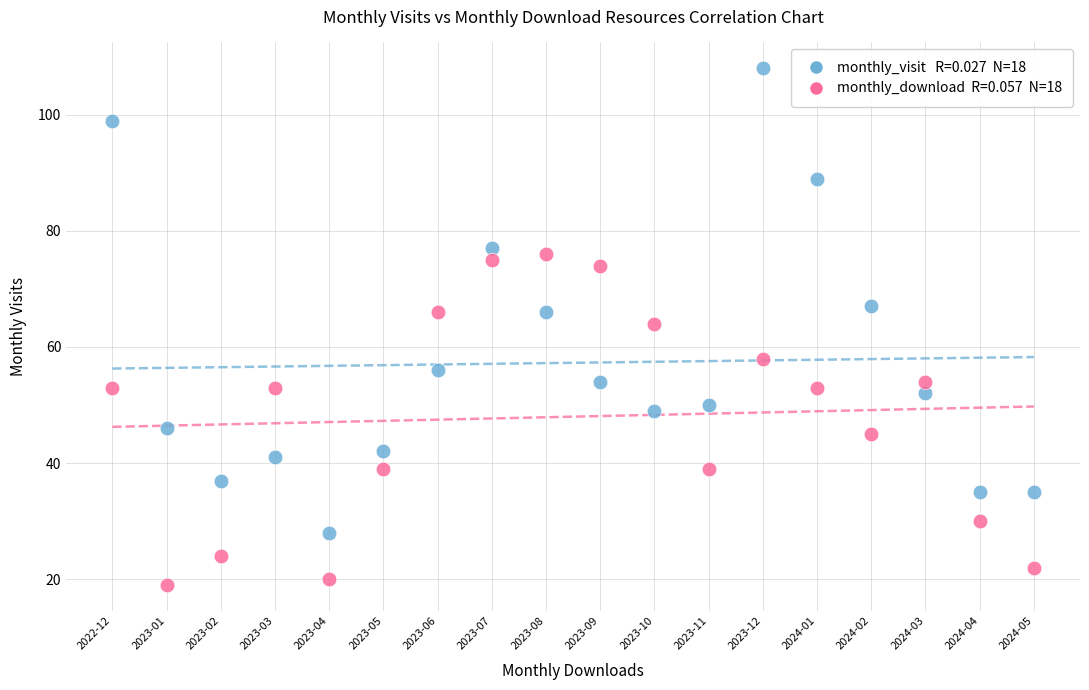

Across all series, what Y value is closest to 63?

64